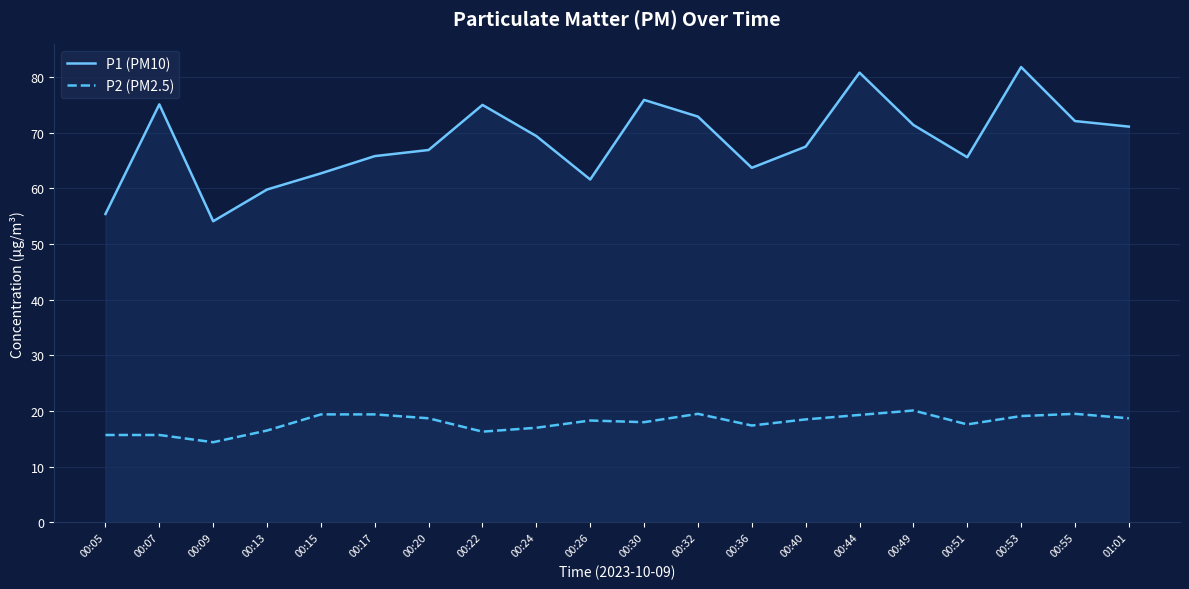

What is the average value of the P1 (PM10) series?

68.4